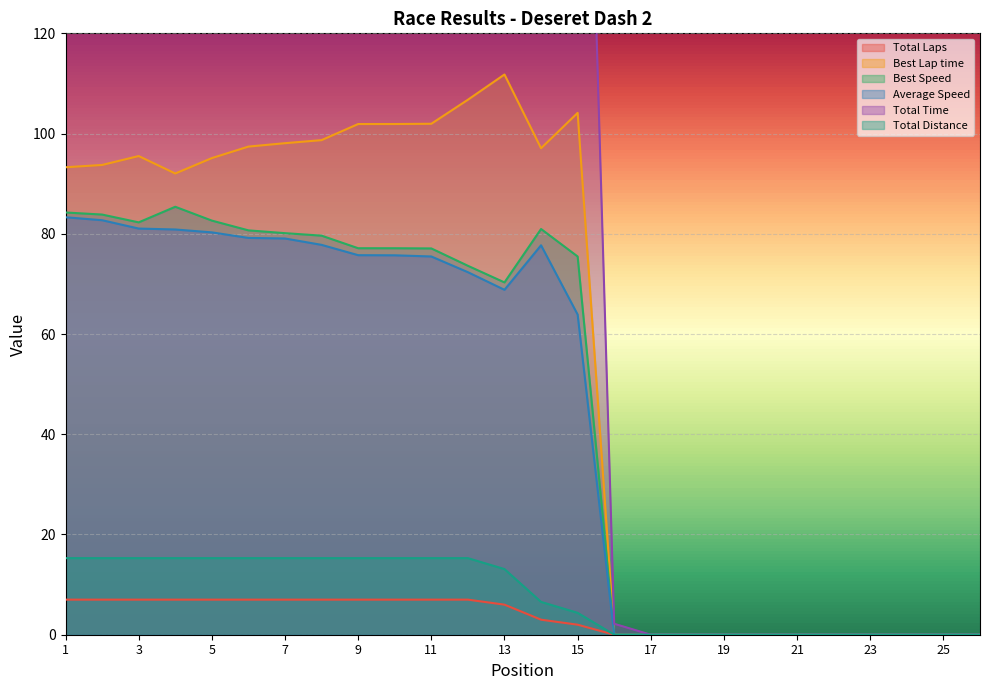

How many values in the Best Lap time series exceed 93?

14